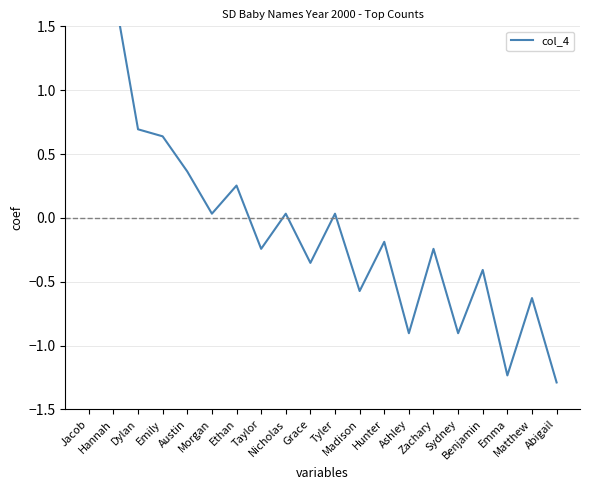

True or false: the data shows 0.0 at Nicholas.

True